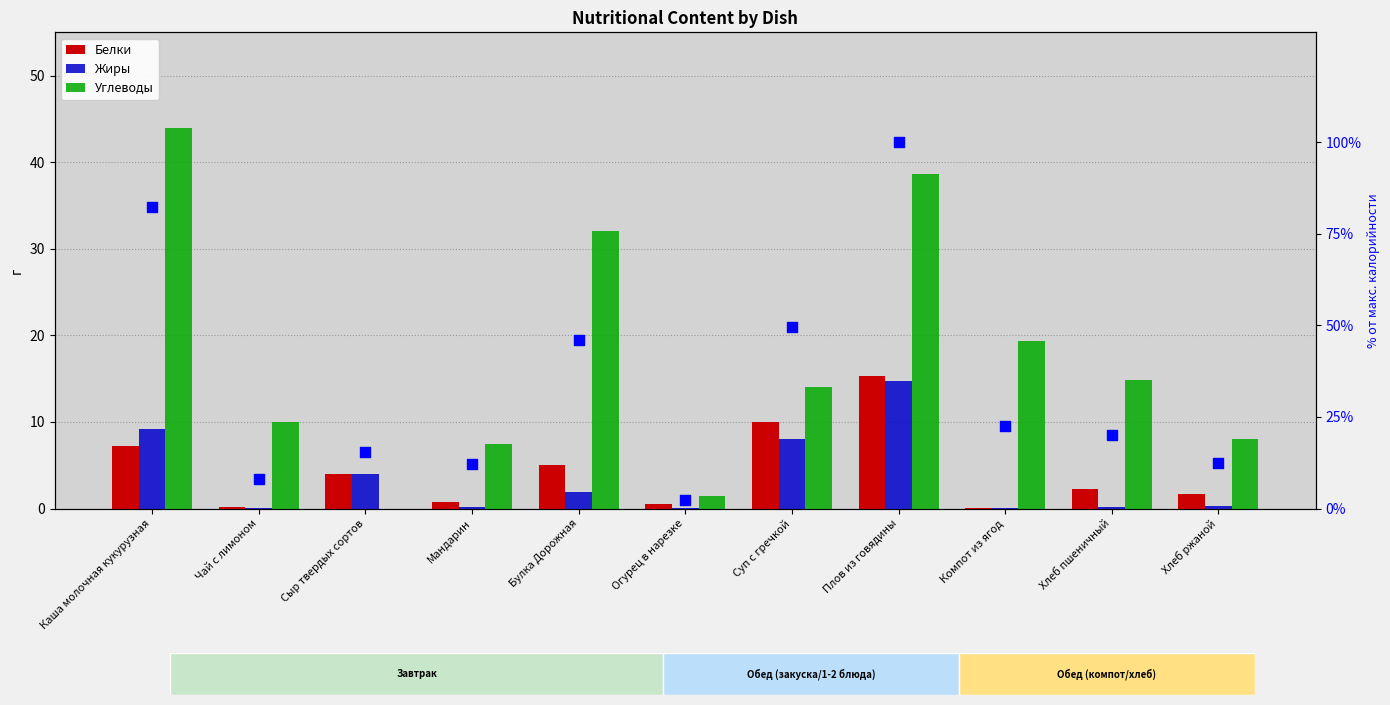

At how many categories does at least one series exceed 76?

2